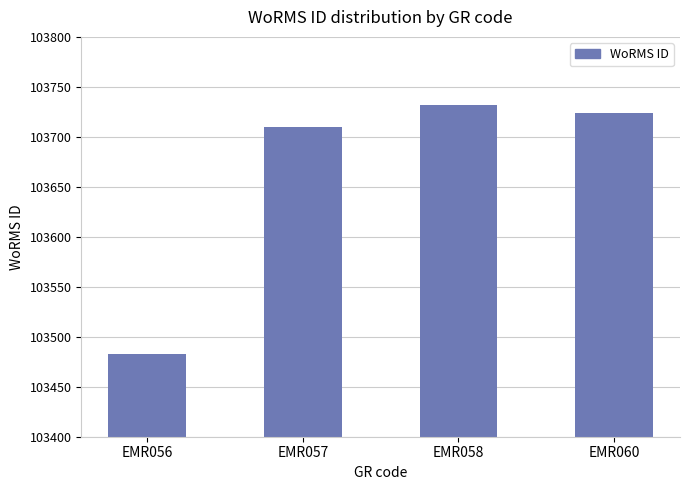

How many data points are less than 103724?

2